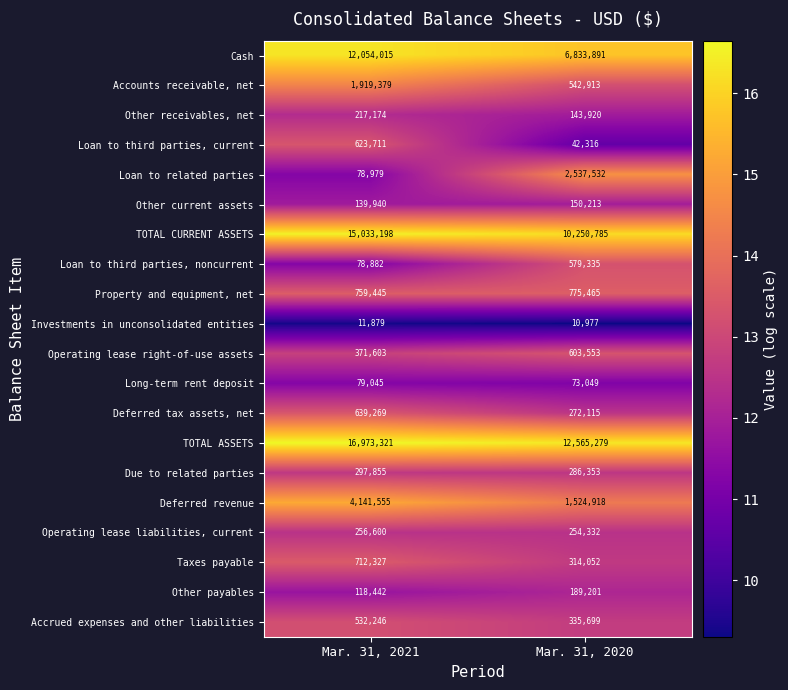

What is the total value across all series at Mar. 31, 2020?

38285898